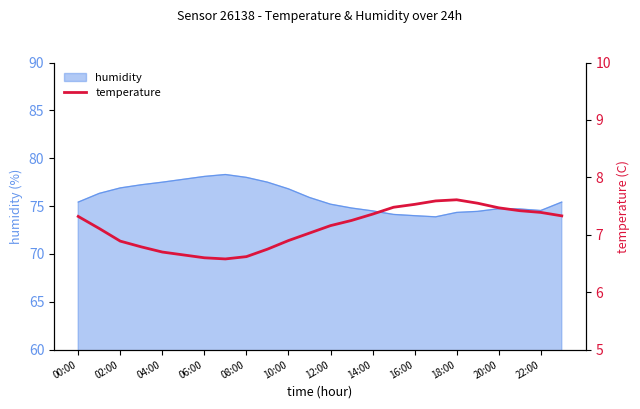

How many categories are shown in the chart?

24